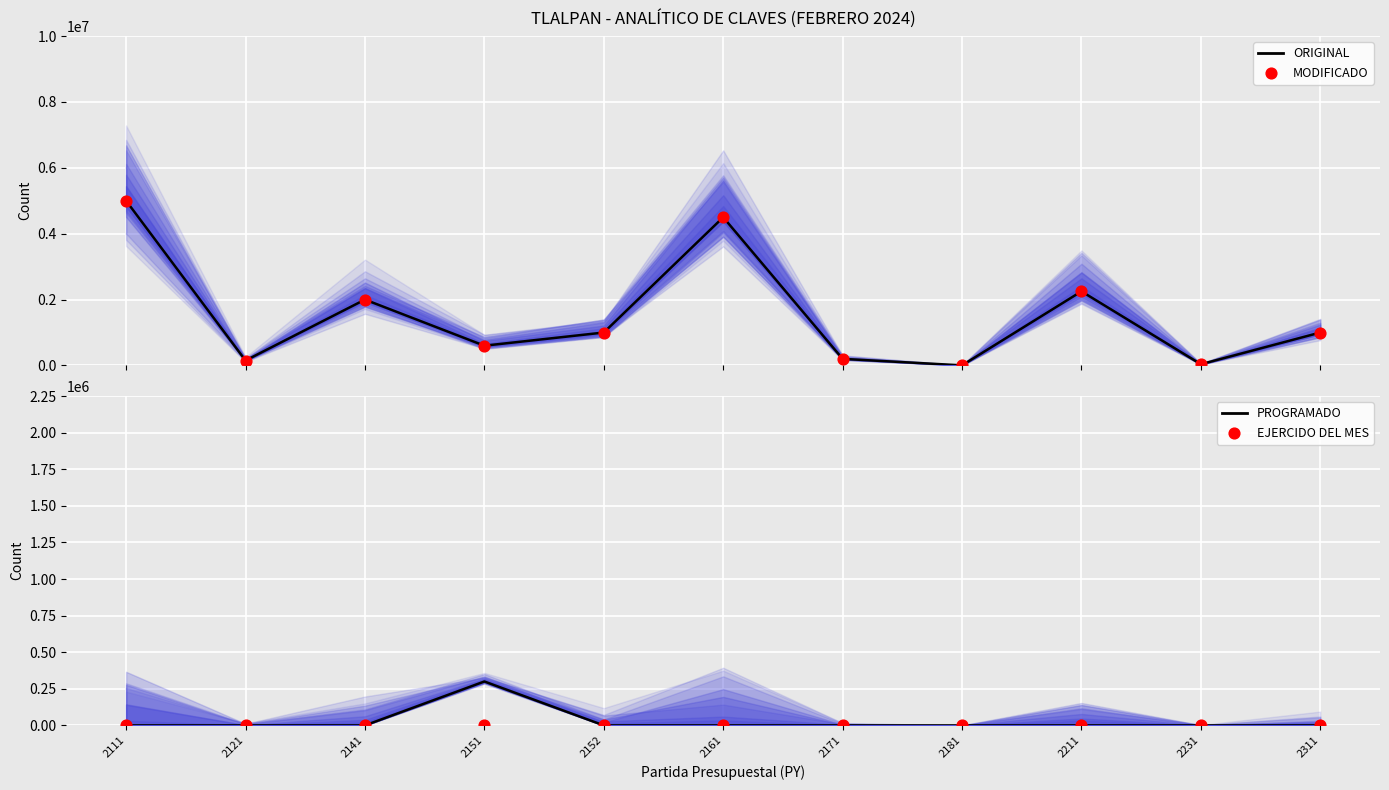

Which series contains the lowest Y value?

PROGRAMADO